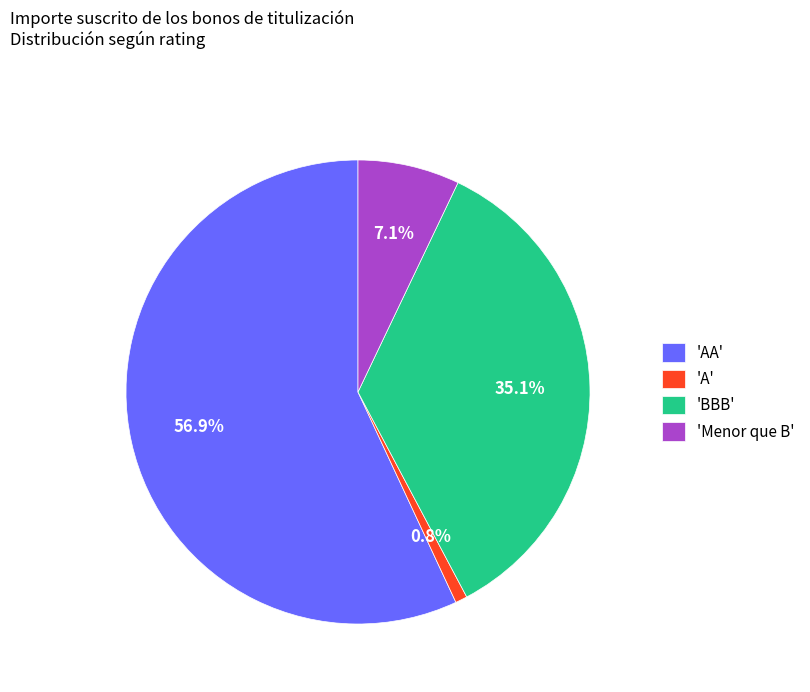

To the nearest percent, what is the average slice percentage?

25%